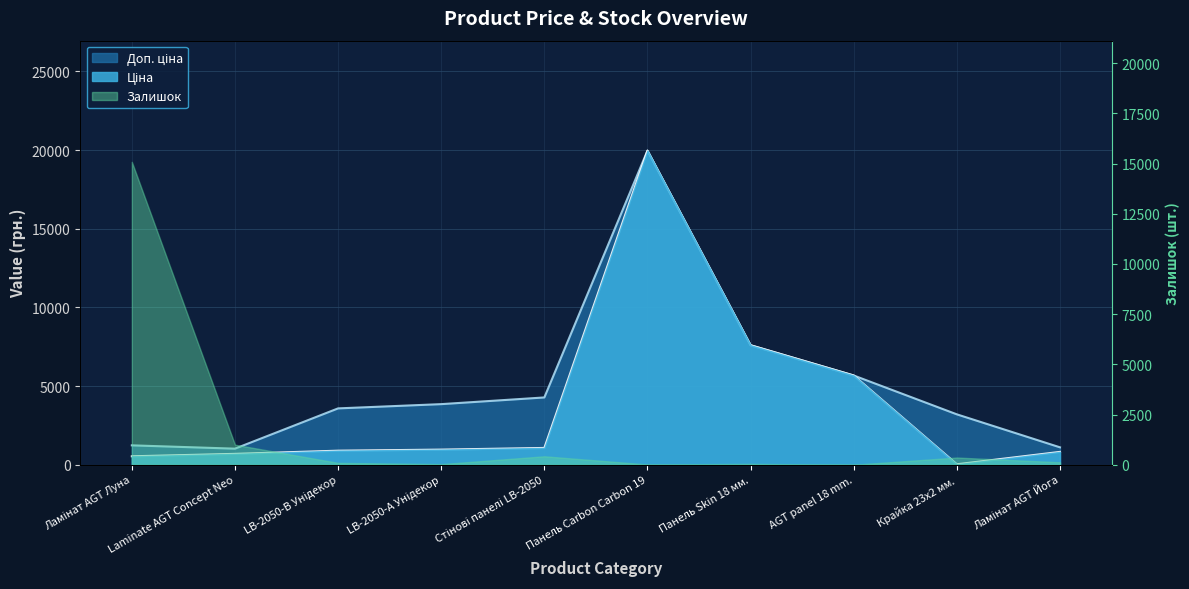

What is the difference between the Ціна values at LB-2050-В Унідекор and Ламінат AGT Йога?

77.4